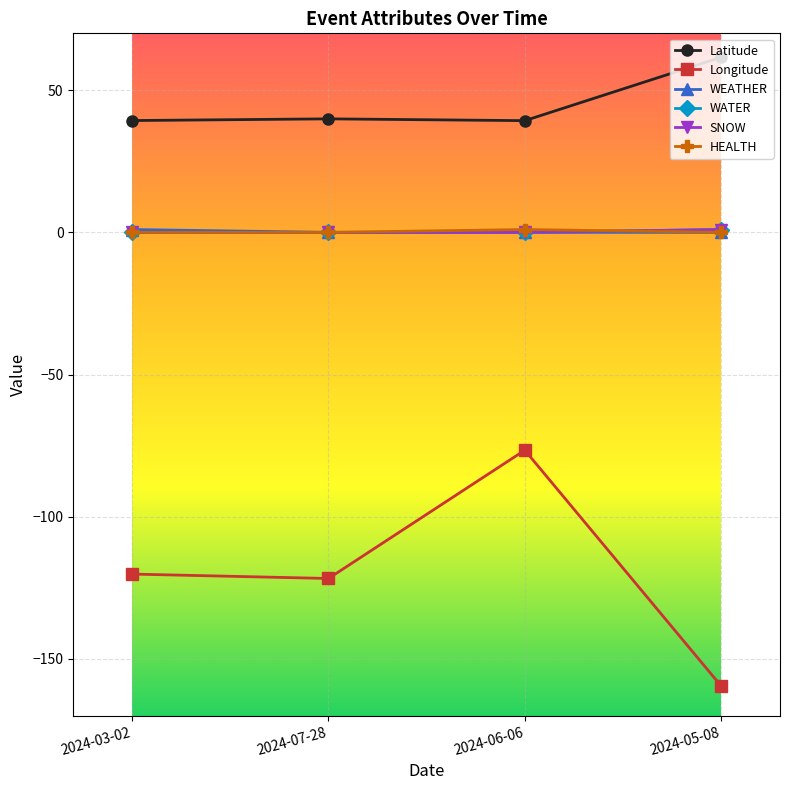

Does the chart have visible grid lines?

Yes